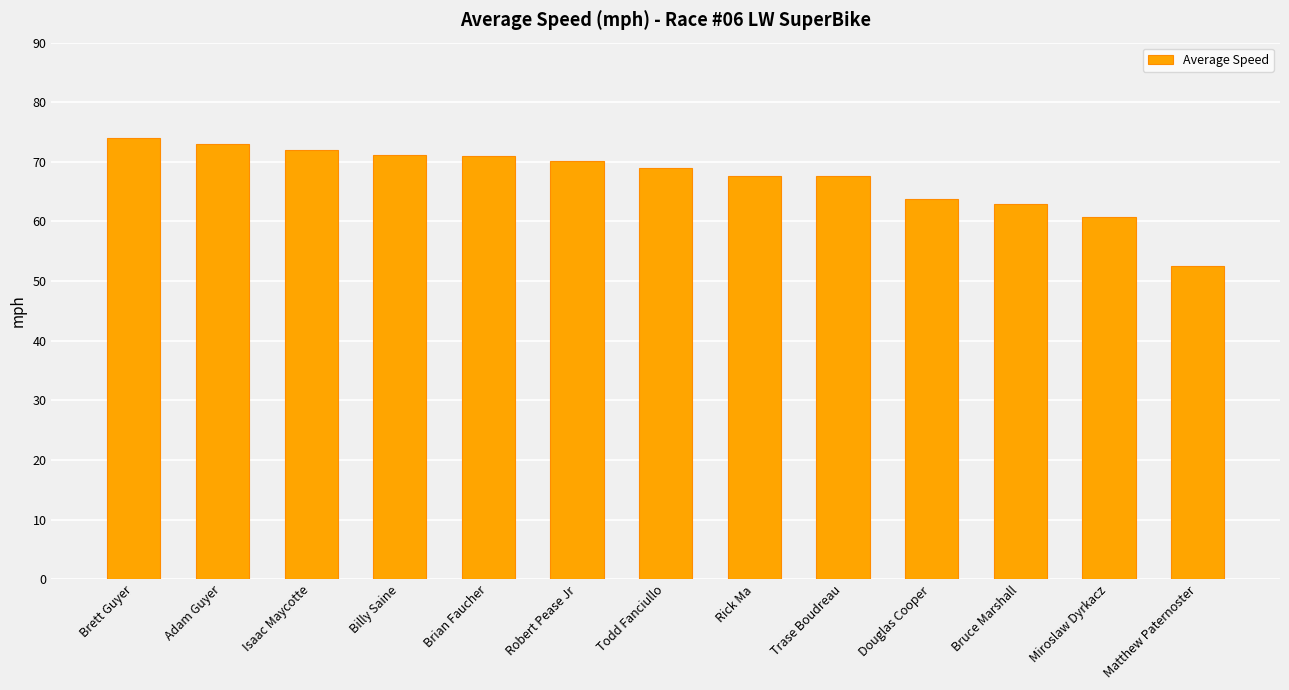

Is it true that the value at Billy Saine is 103.1?

False